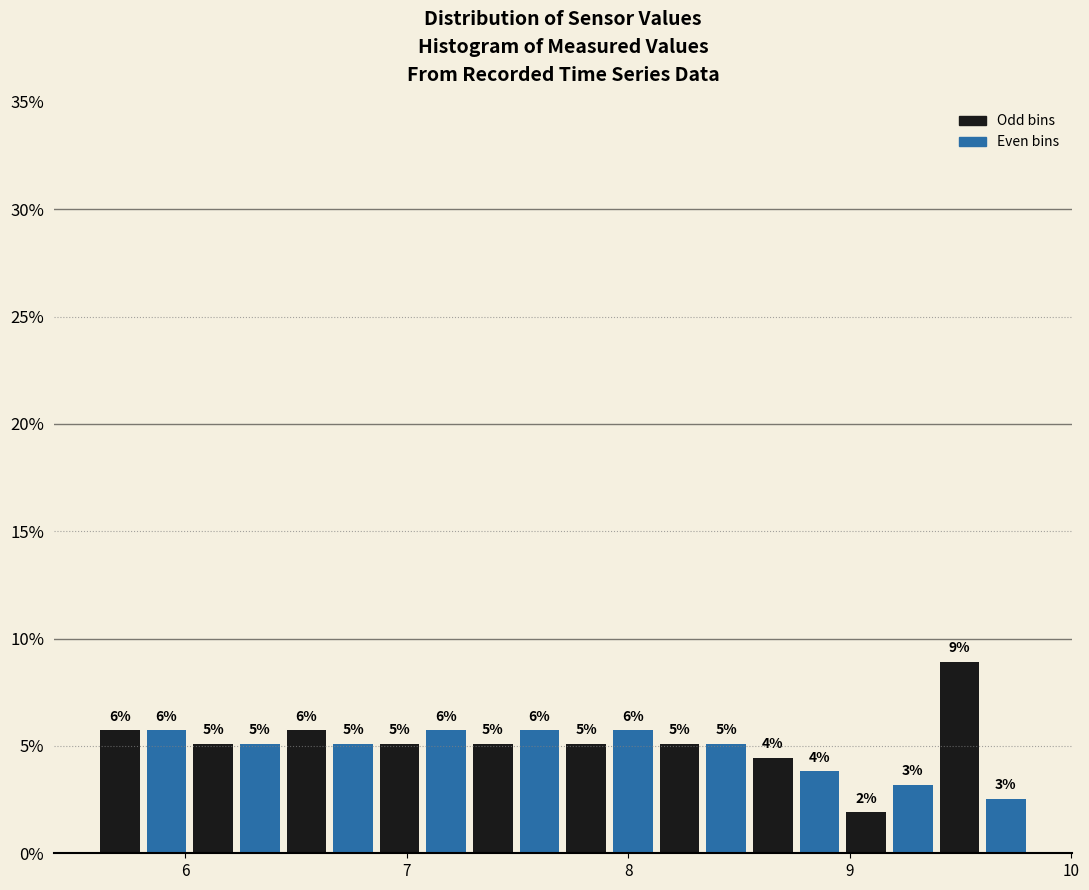

Read against the x-axis, roughly where is the centre of the tallest bar?

9.5